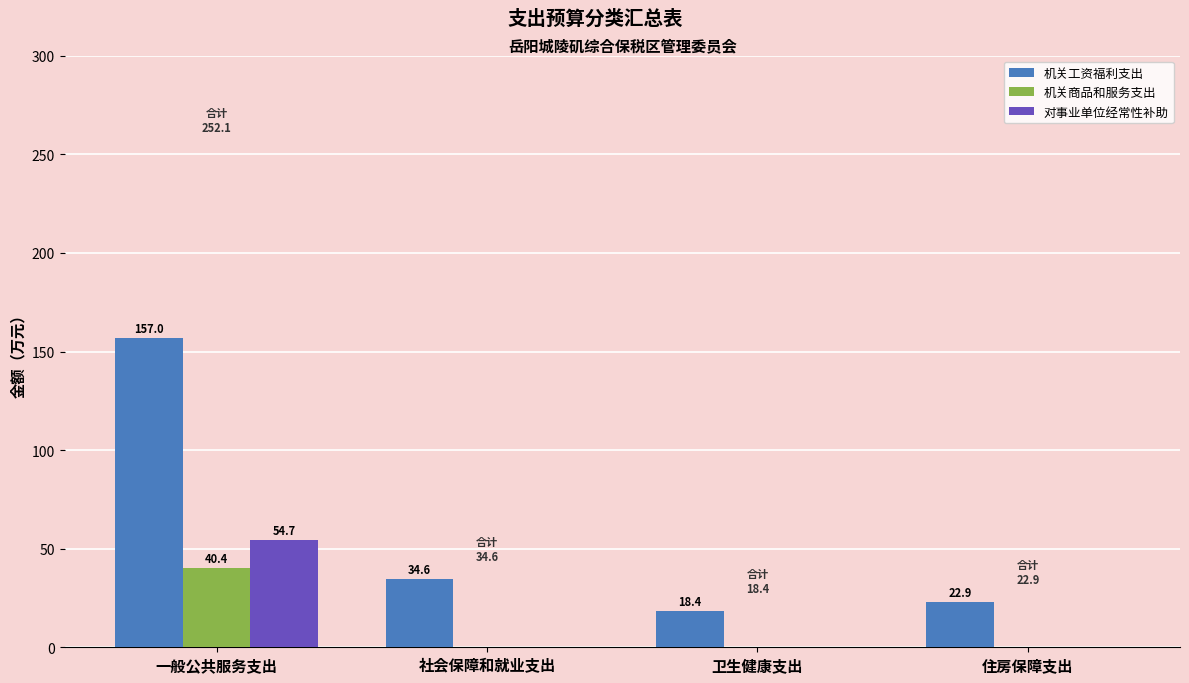

Reading left to right, extract all data points from this chart.

机关工资福利支出: 157.0	34.6	18.4	22.9
机关商品和服务支出: 40.4	0.0	0.0	0.0
对事业单位经常性补助: 54.7	0.0	0.0	0.0